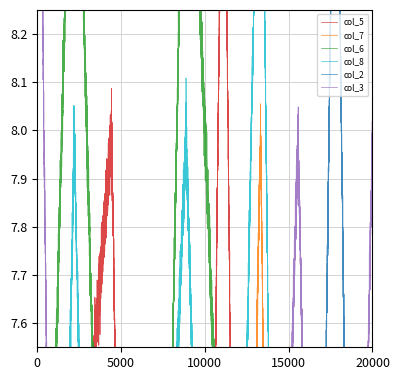

Between 9 and 6, which series saw the biggest shift?

col_6